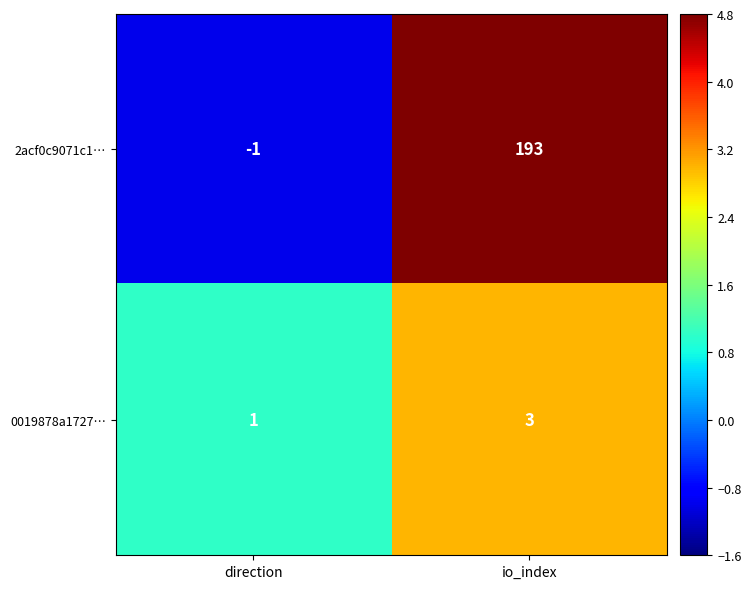

At which category is the sum across all series the highest?

io_index